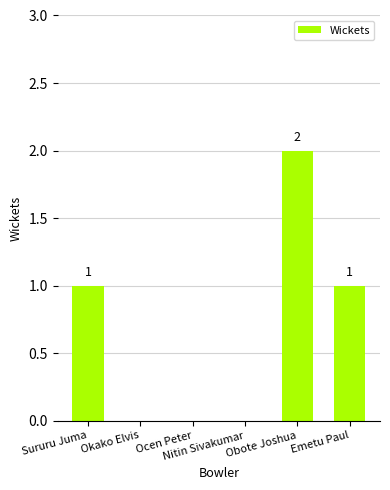

What is the change in value from Nitin Sivakumar to Obote Joshua?

+2